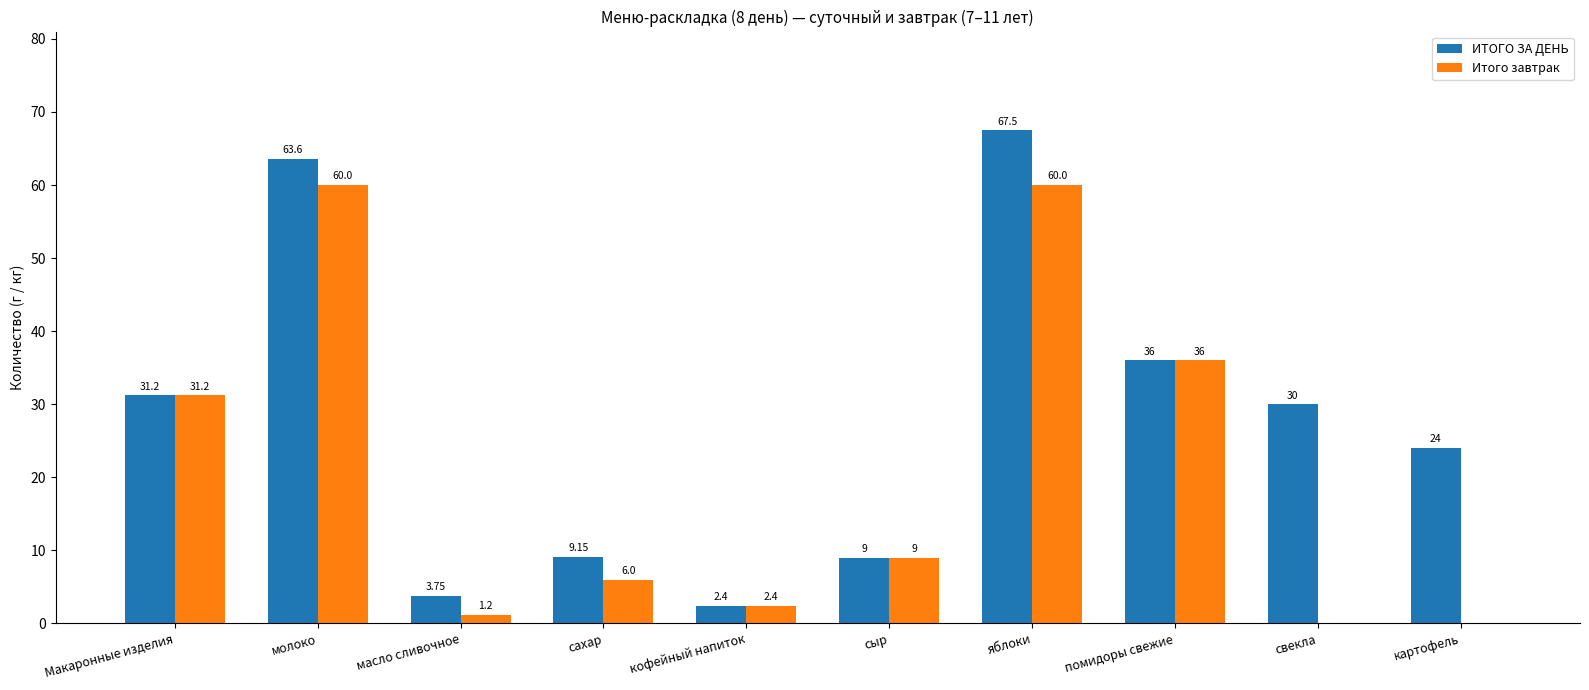

Which series has the largest total across all categories?

ИТОГО ЗА ДЕНЬ